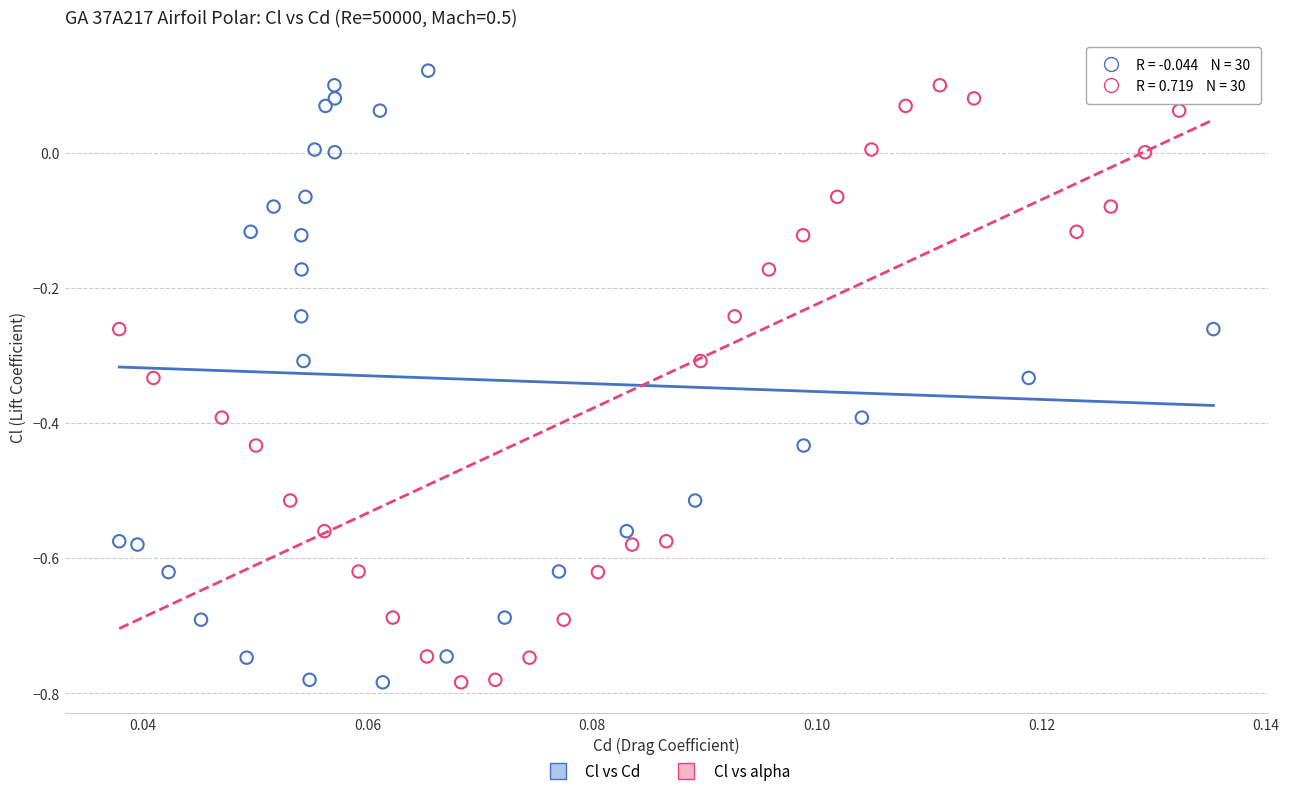

What are all the series names shown in the legend?

Cl vs Cd, Cl vs alpha